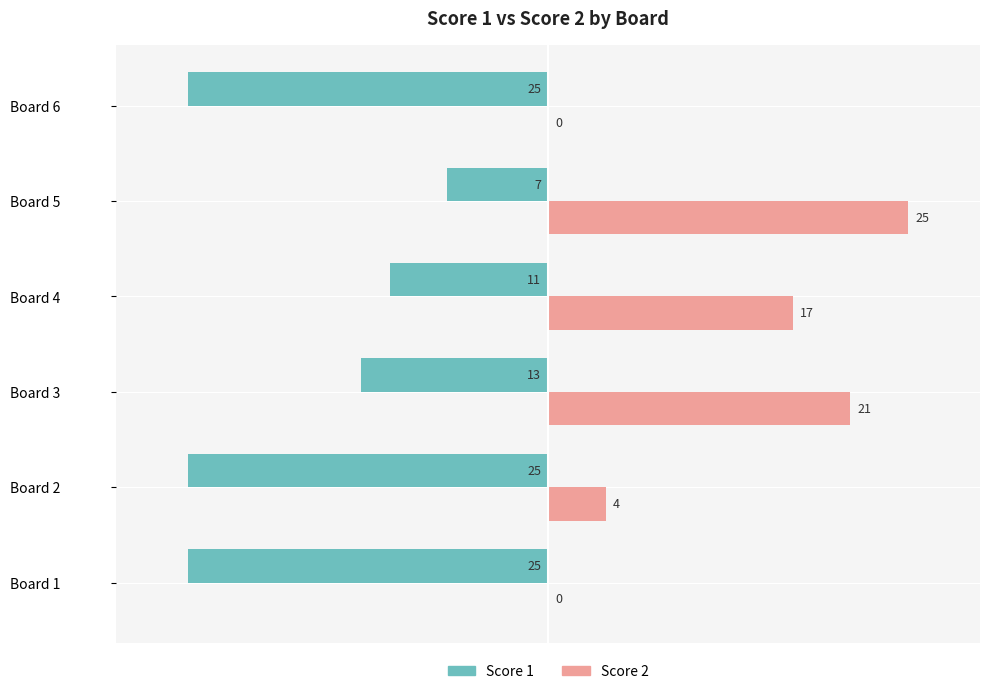

What is the maximum value for Score 1?

-7